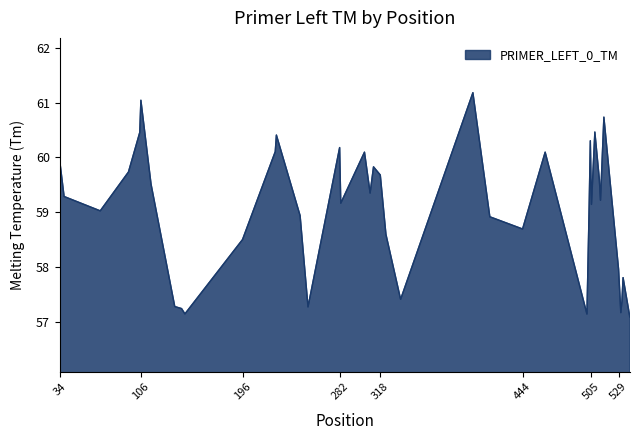

How many lines are shown in the chart?

1